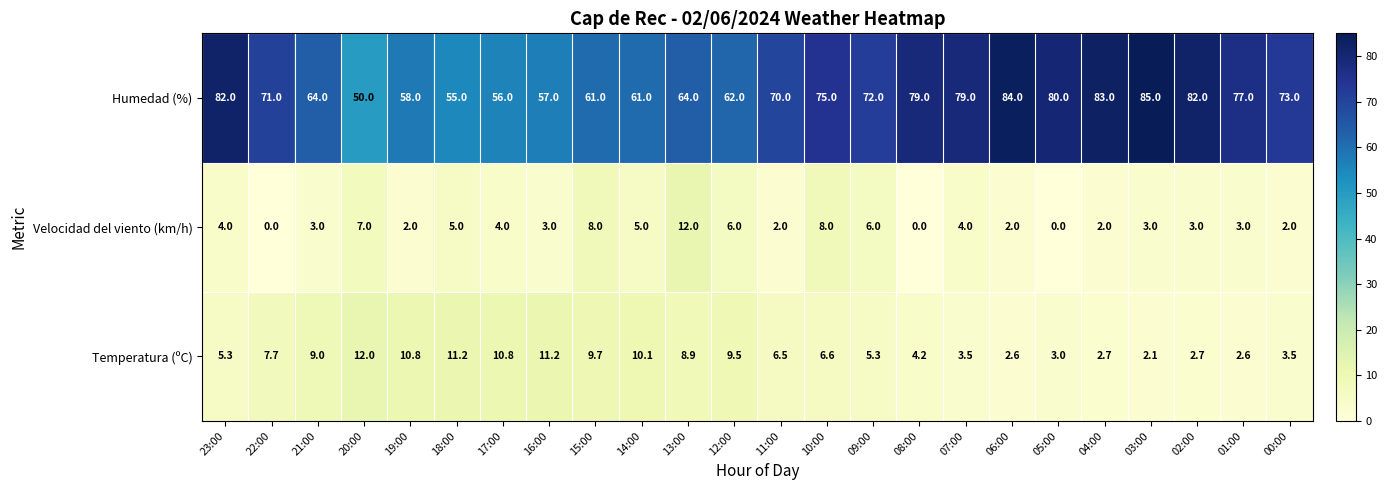

True or false: Velocidad del viento (km/h) has a value of 14.2 at 10:00.

False